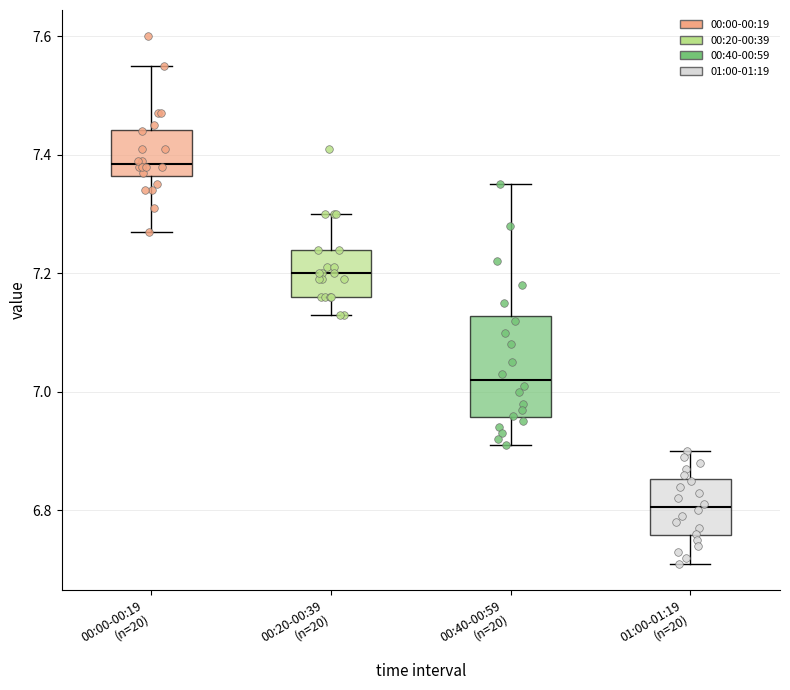

Which box has the highest median line?

00:00-00:19 (n=20)